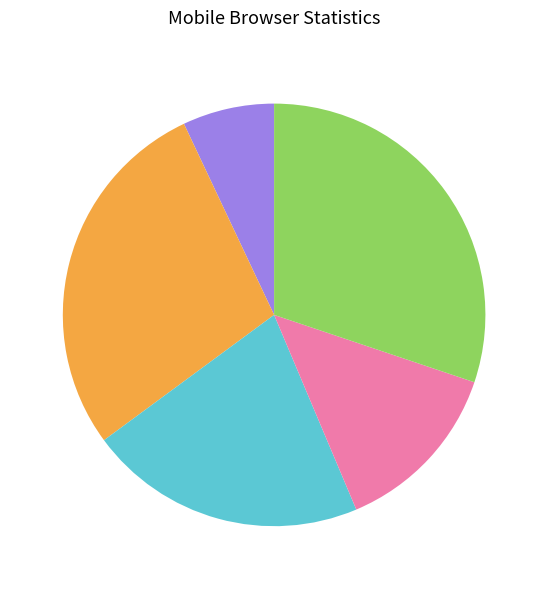

Does any single category account for the majority?

No